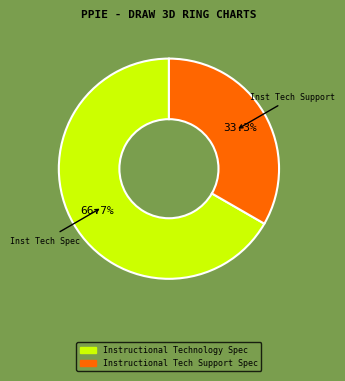

How many segments does this pie chart have?

2